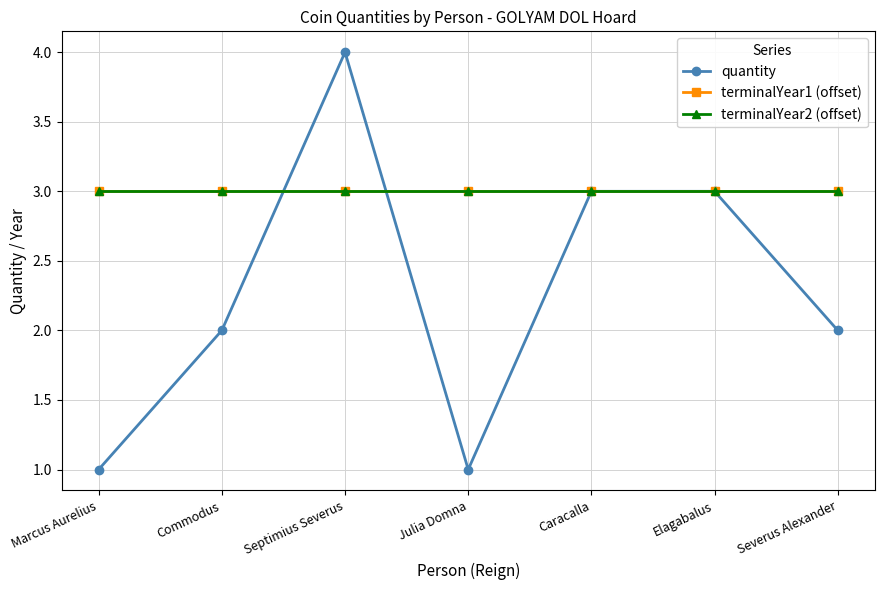

Between Severus Alexander and Marcus Aurelius, which is larger?

Severus Alexander